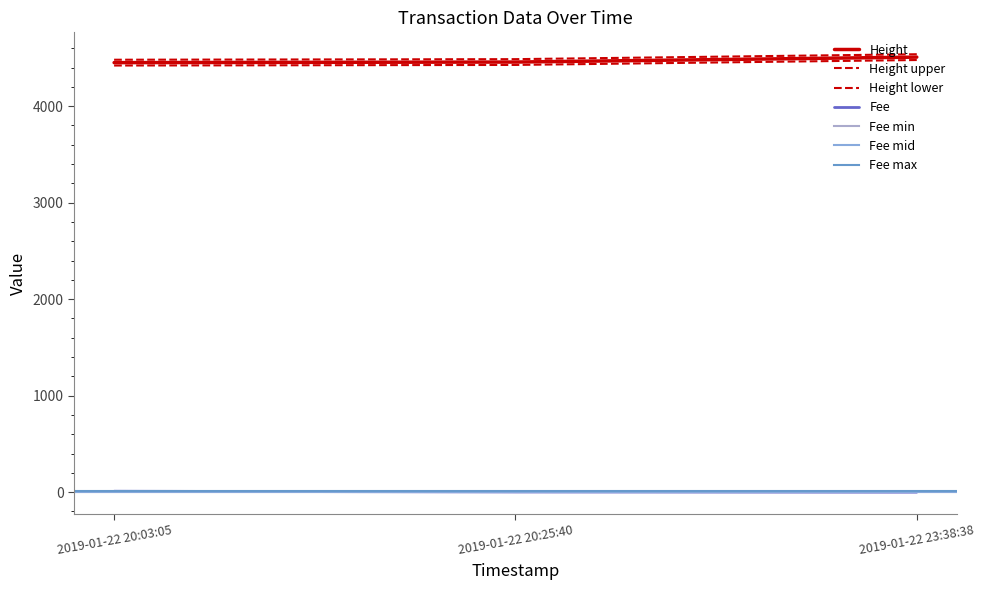

What is the difference between the highest and lowest values at 2019-01-22 20:25:40?

4454.7